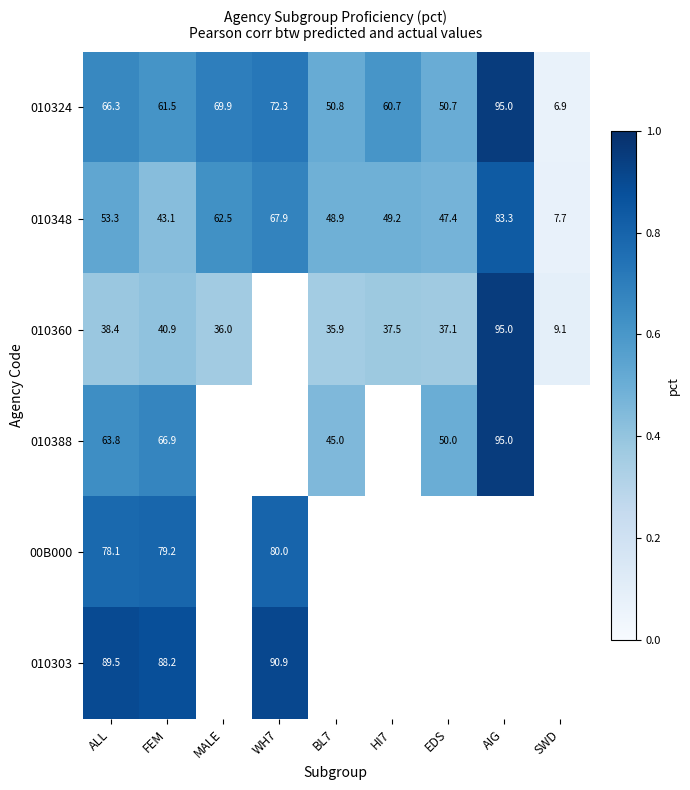

Is it true that 00B000 equals 47.2 at WH7?

False